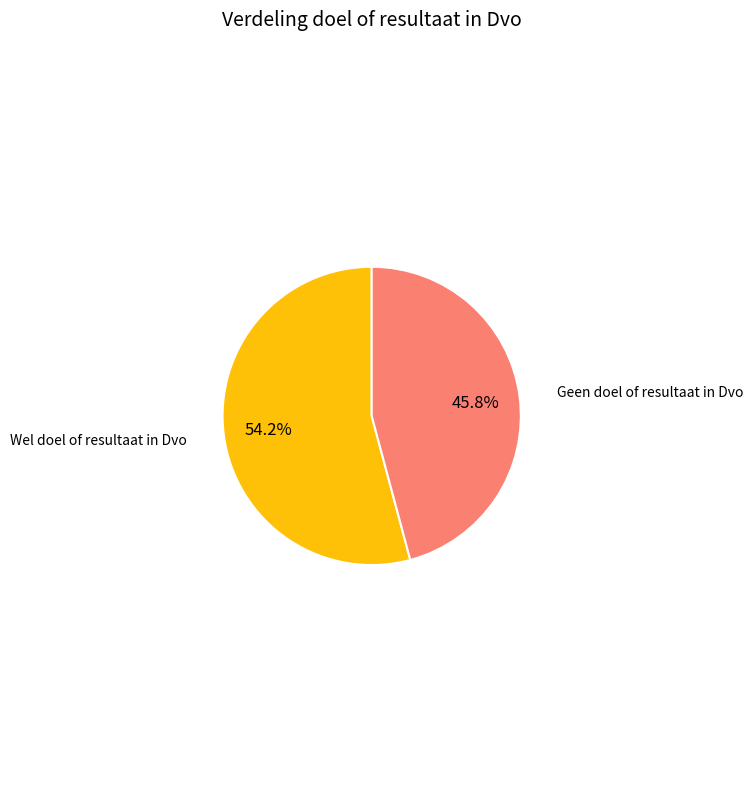

The Wel doel of resultaat in Dvo slice represents 59% of the pie. True or false?

False